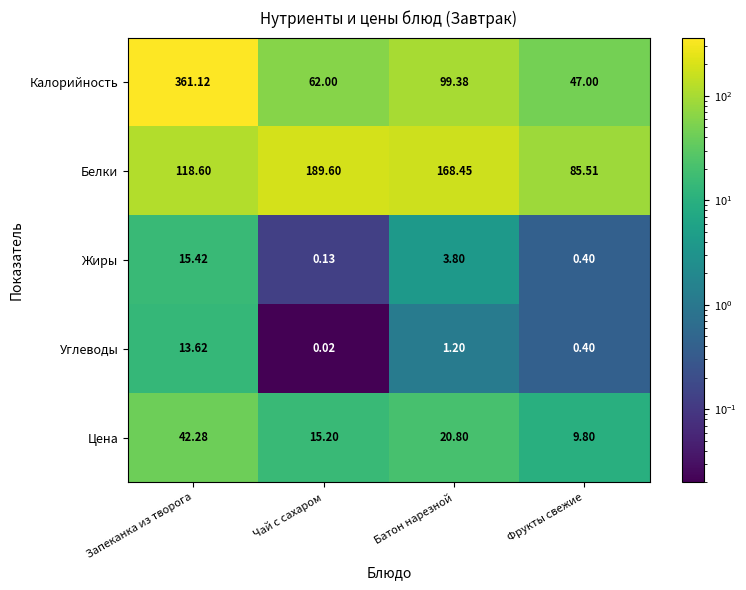

Between Чай с сахаром and Фрукты свежие, which series saw the biggest shift?

Белки